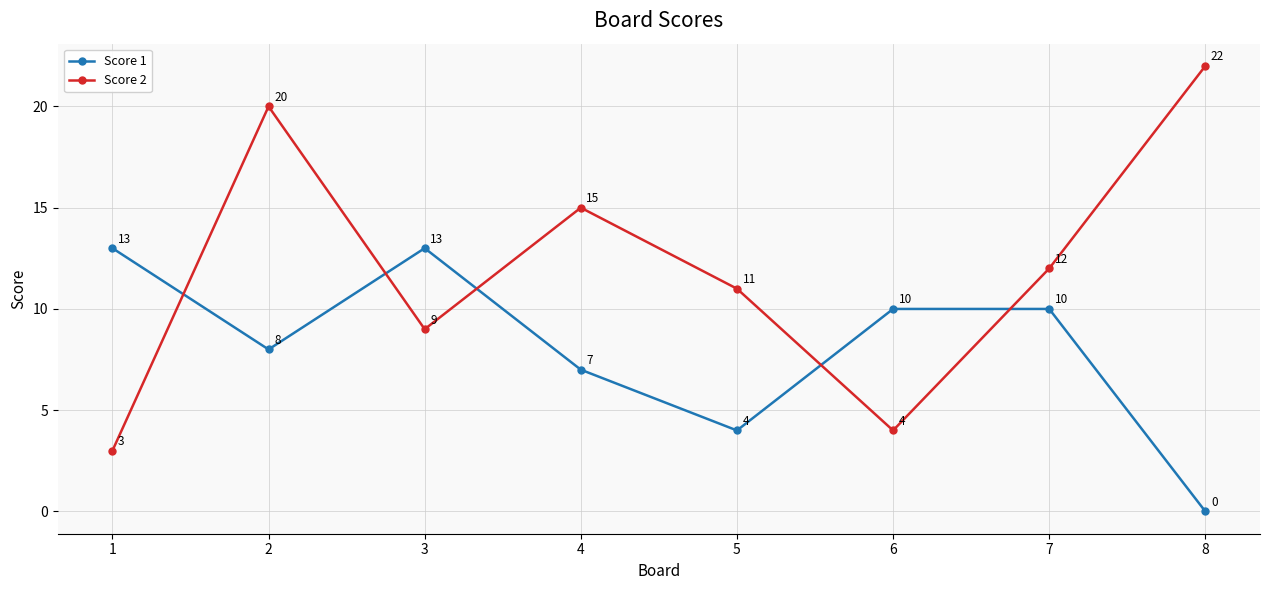

Does the chart have visible grid lines?

Yes